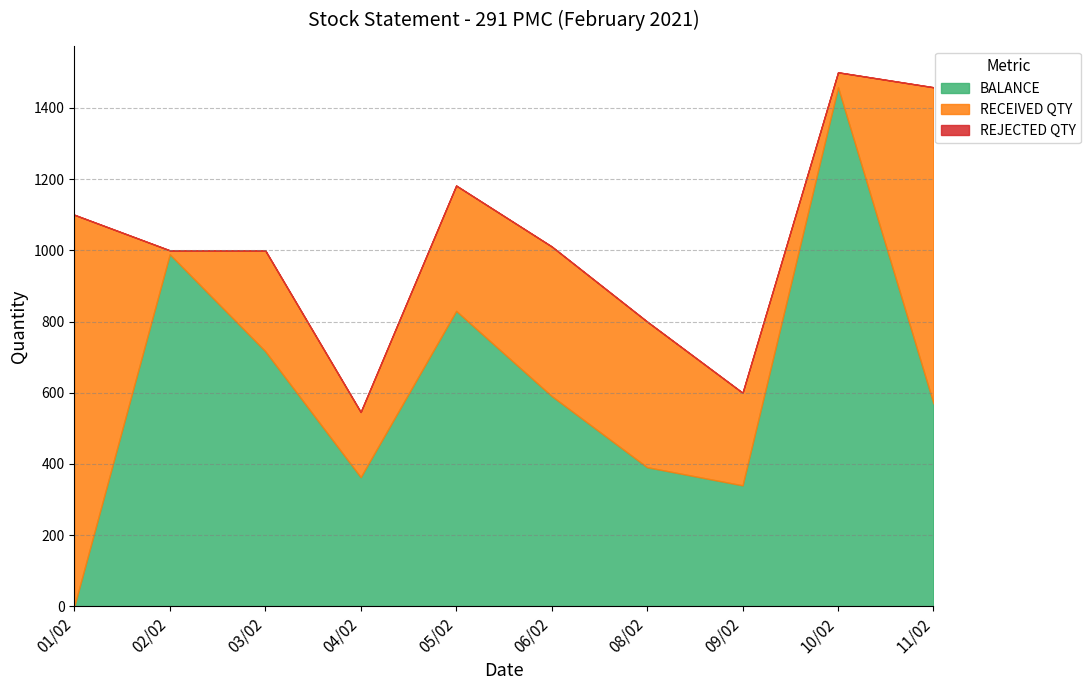

Where does the BALANCE series first go above 591?

02/02